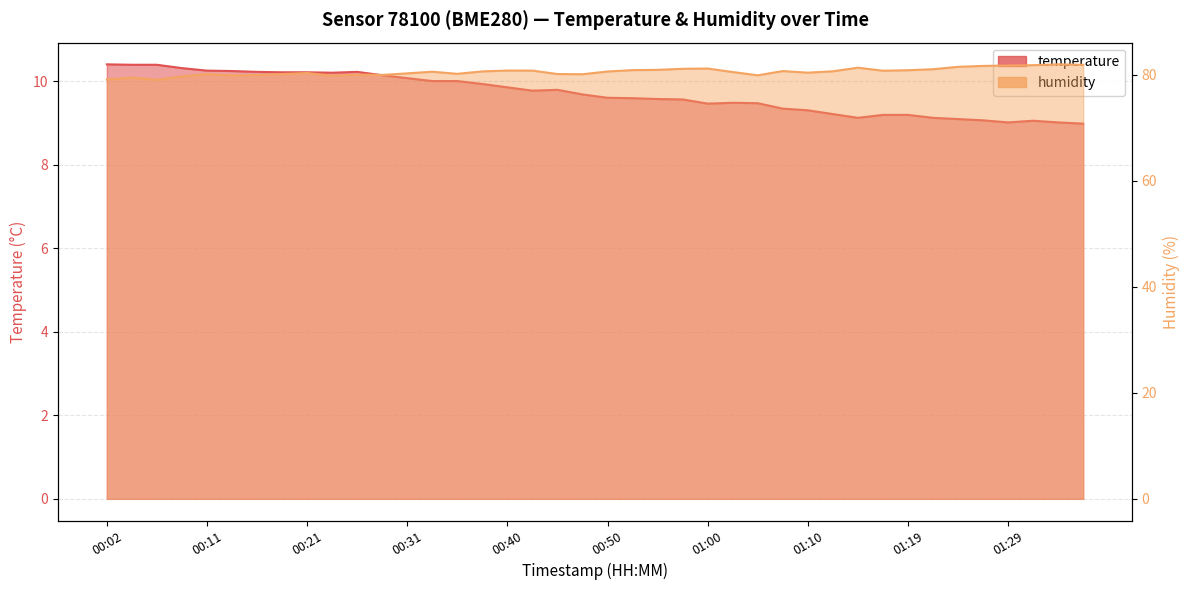

What position from the right is 01:24?

6